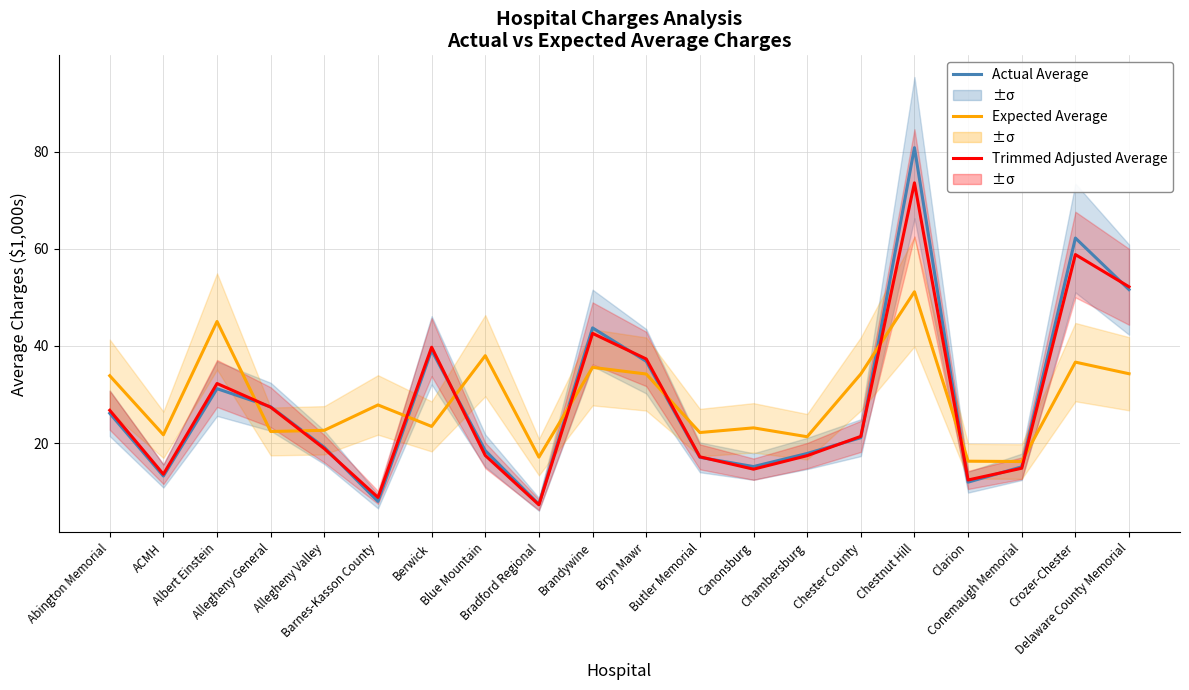

How many intersections are there between Trimmed Adjusted Average and Expected Average?

9